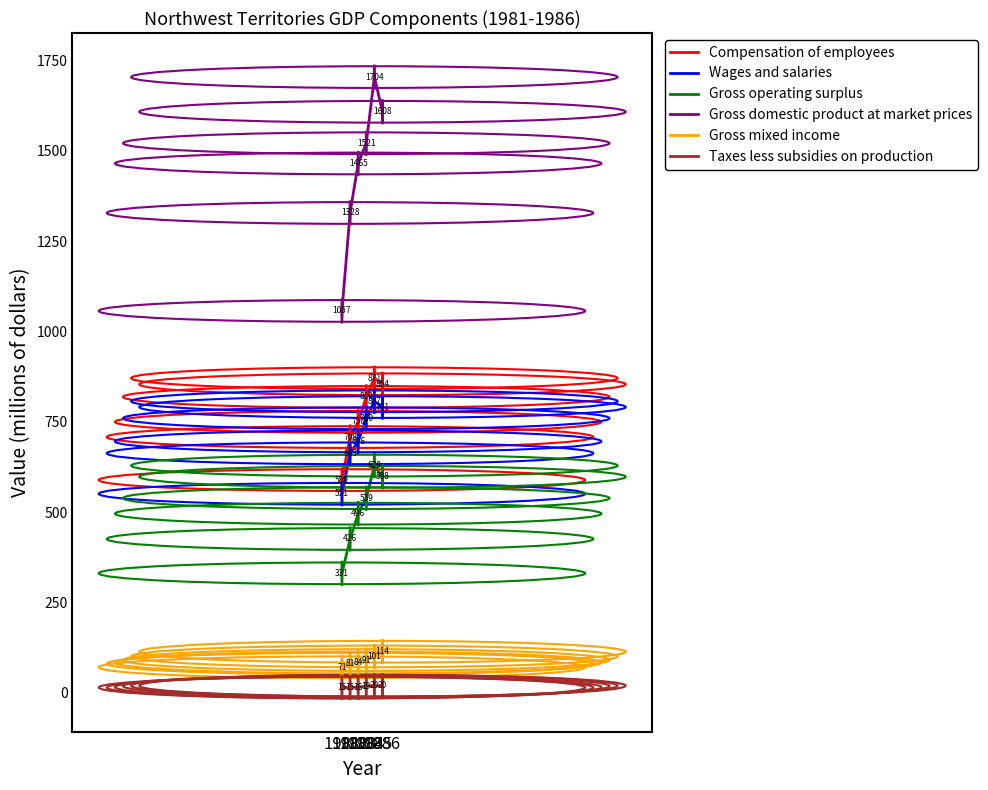

True or false: Gross operating surplus has more than 0 interior local peaks.

True